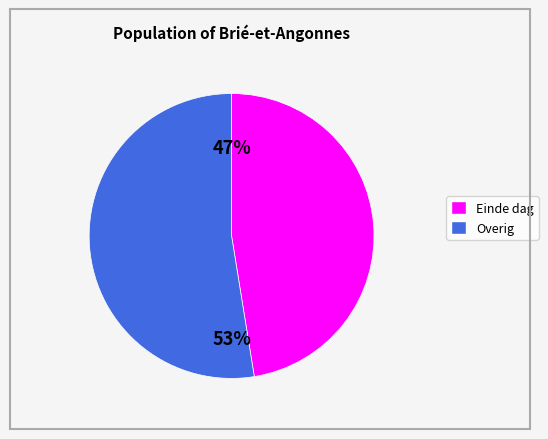

Does any single category account for the majority?

Yes